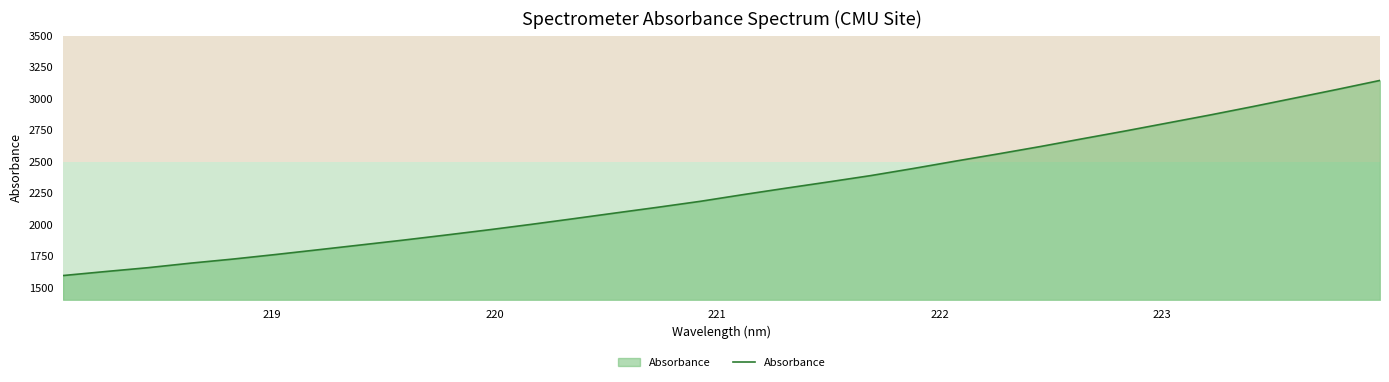

What is the greatest value displayed?

3144.4